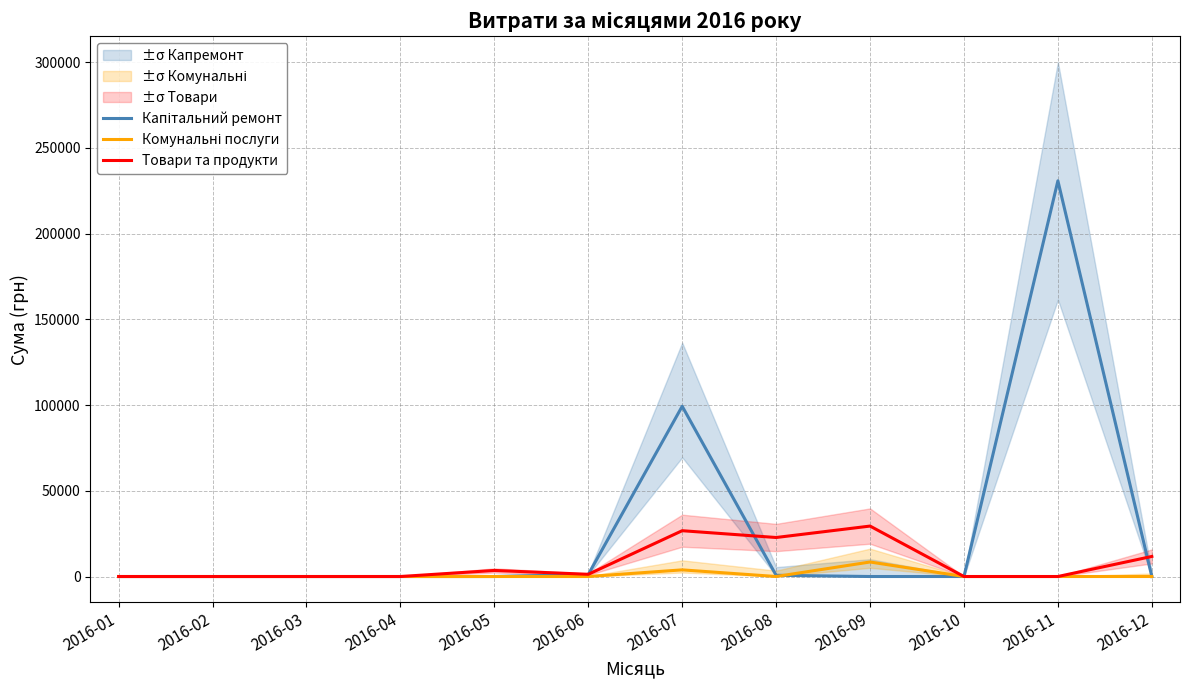

Rank the series by their average value, from highest to lowest.

Капітальний ремонт, Товари та продукти, Комунальні послуги